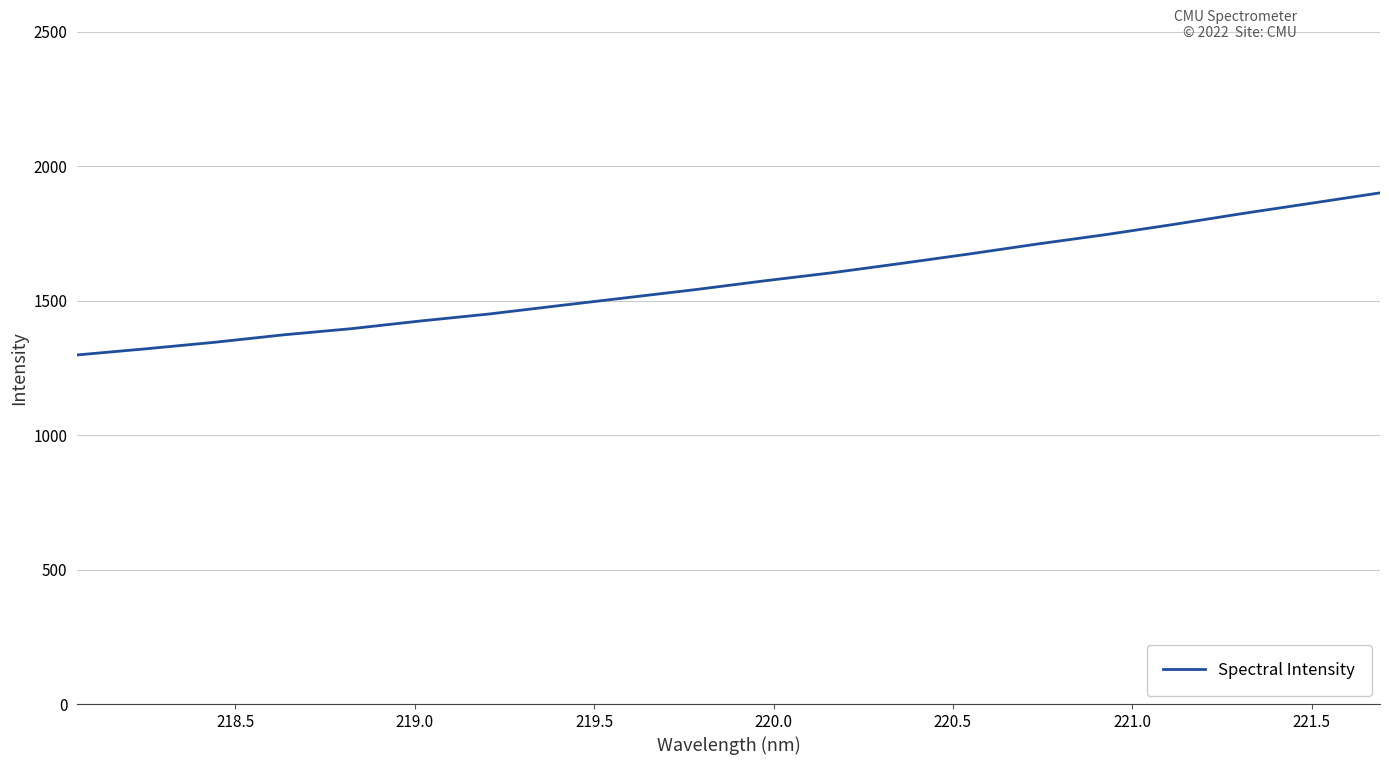

What is the greatest value displayed?

1900.1